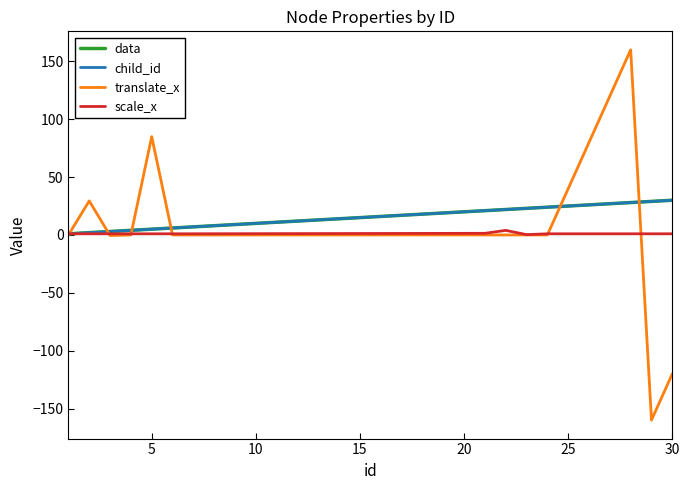

What is the average value of the data series?

17.2